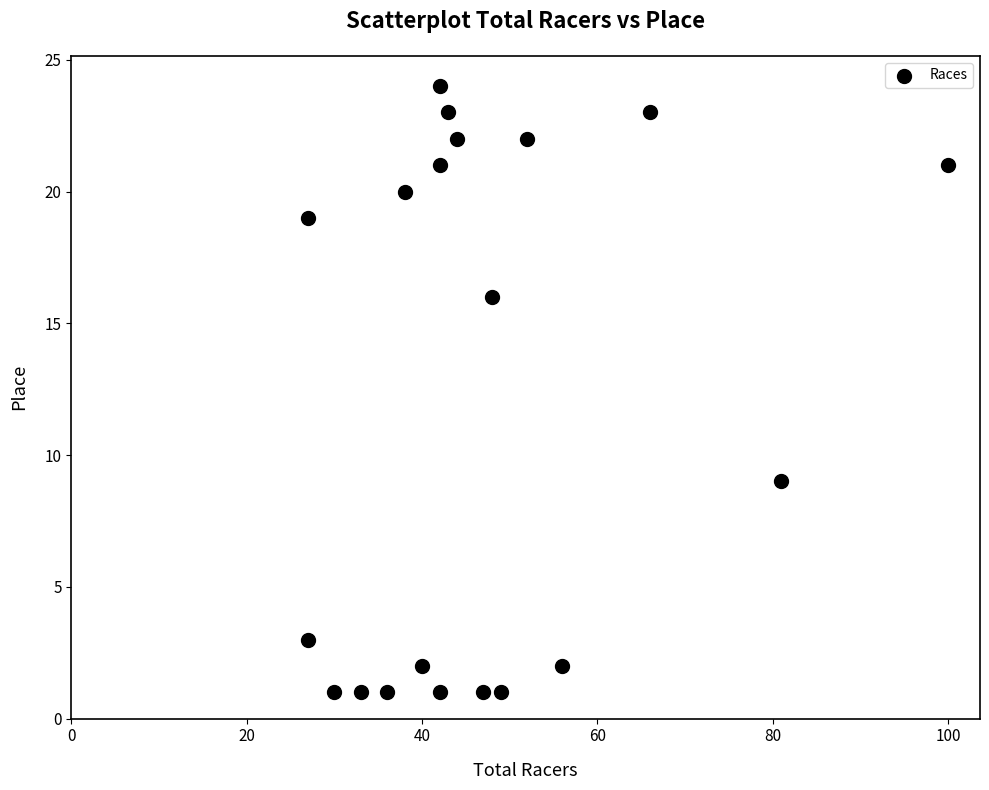

What Y value in the scatter plot is closest to 12?

9